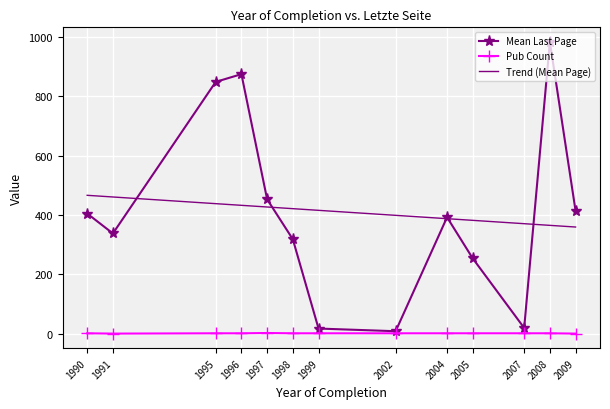

Which series changed the most between 2004 and 2005?

Mean Last Page